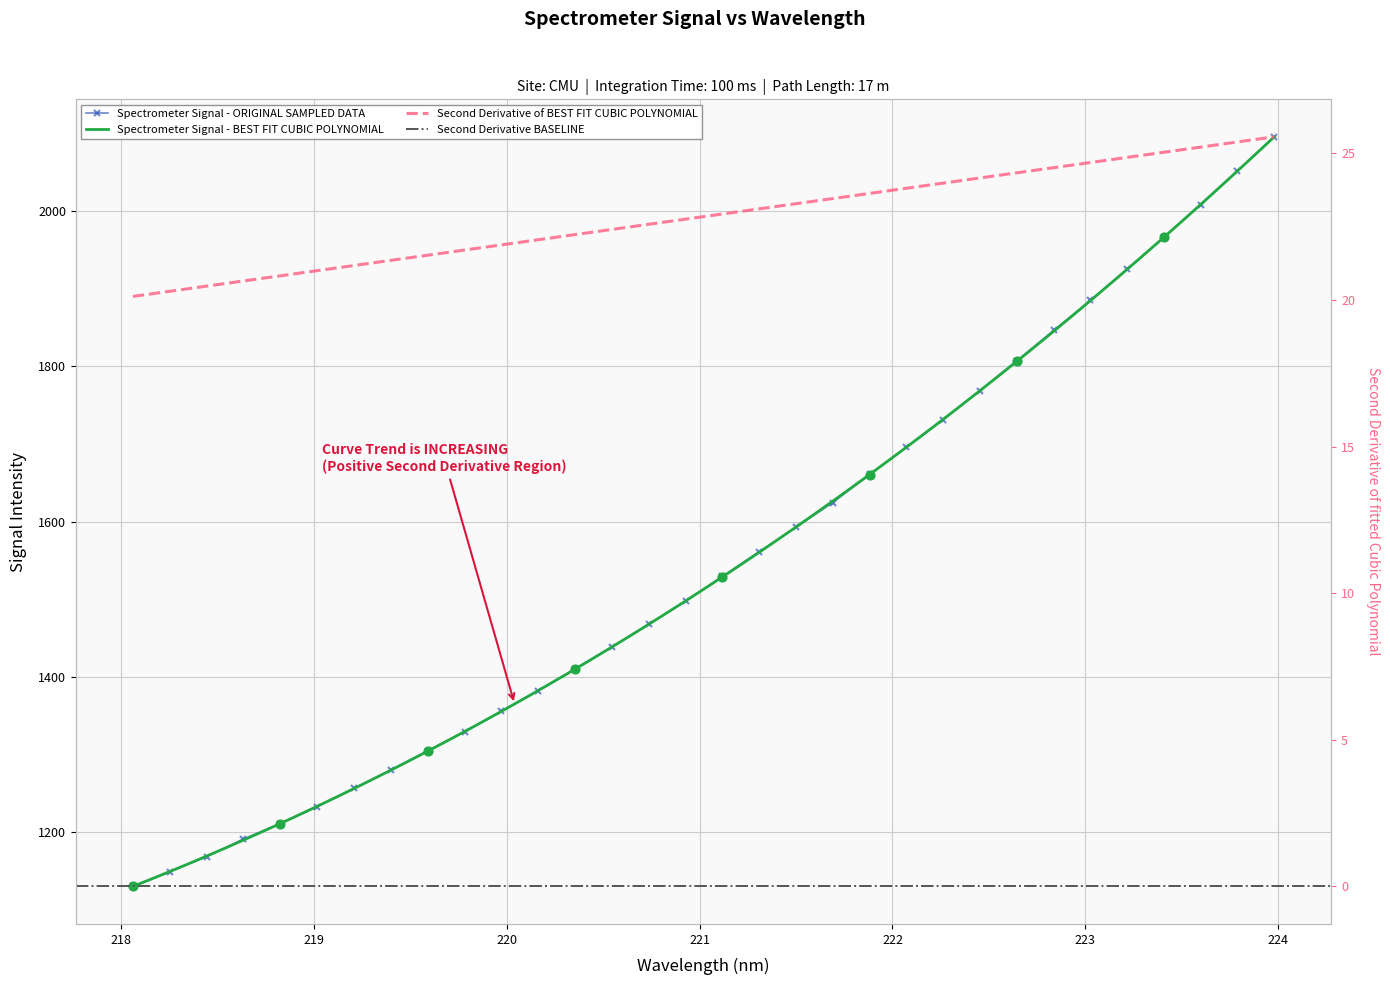

What is the change in value from 222.0721 to 223.5987?

+312.7